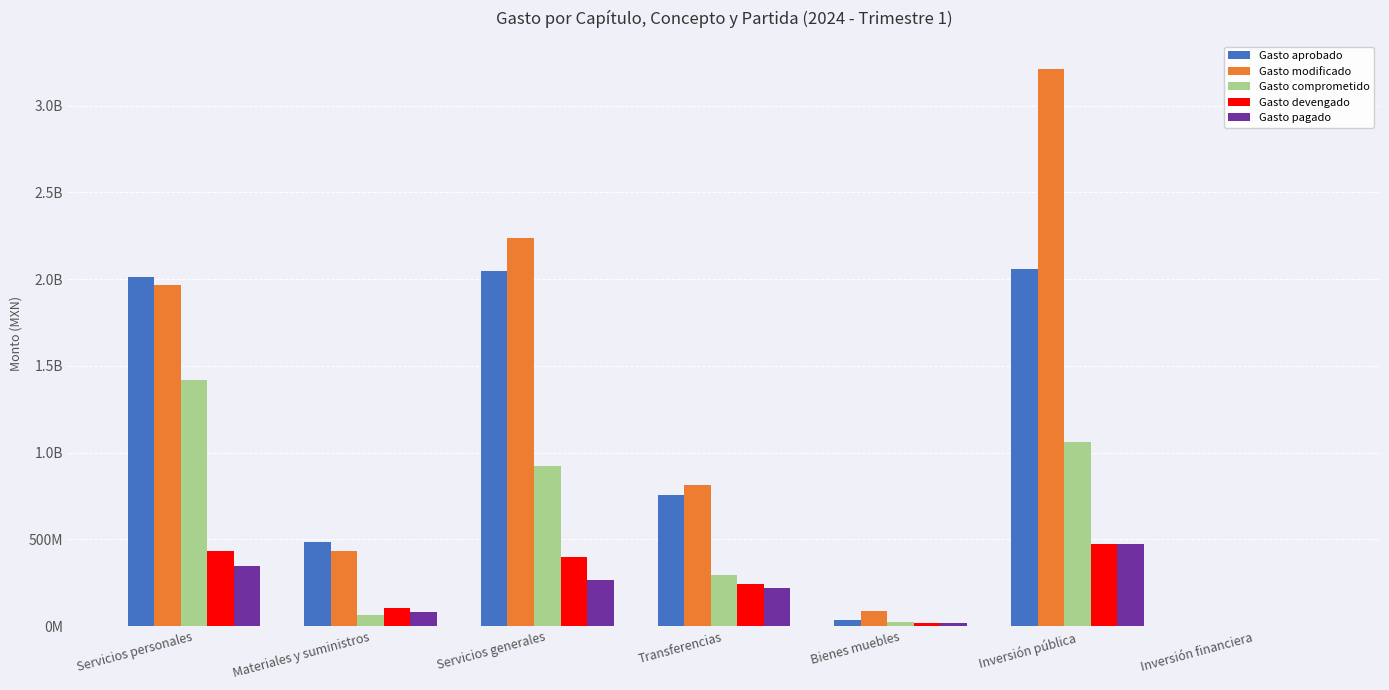

Reading left to right, transcribe all the data shown in this chart.

Gasto aprobado: Servicios personales=2014306623.4	Materiales y suministros=487052682.5	Servicios generales=2048300554.3	Transferencias=755556096.8	Bienes muebles=34999500.0	Inversión pública=2059784543.0	Inversión financiera=0.0
Gasto modificado: Servicios personales=1963618248.9	Materiales y suministros=435376182.6	Servicios generales=2237040776.7	Transferencias=815511242.7	Bienes muebles=88851240.5	Inversión pública=3211906503.9	Inversión financiera=0.0
Gasto comprometido: Servicios personales=1416758944.2	Materiales y suministros=63943654.2	Servicios generales=920248634.7	Transferencias=292271713.1	Bienes muebles=23917204.8	Inversión pública=1059453503.6	Inversión financiera=0.0
Gasto devengado: Servicios personales=435612508.2	Materiales y suministros=105359462.6	Servicios generales=401163166.8	Transferencias=245402908.1	Bienes muebles=19949641.0	Inversión pública=473774240.8	Inversión financiera=0.0
Gasto pagado: Servicios personales=344151109.7	Materiales y suministros=82752322.3	Servicios generales=263789458.6	Transferencias=217442727.6	Bienes muebles=19836729.0	Inversión pública=473774240.8	Inversión financiera=0.0